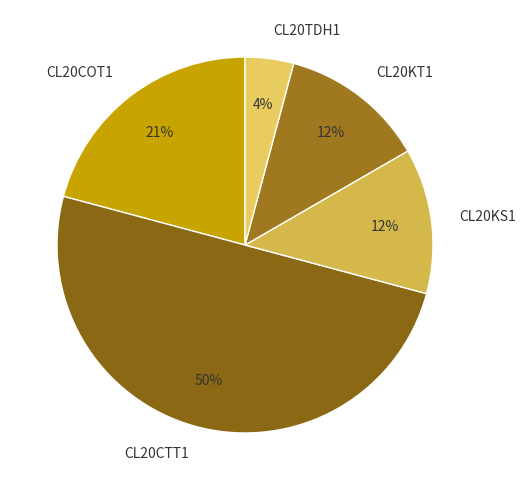

Which category accounts for the majority?

CL20CTT1